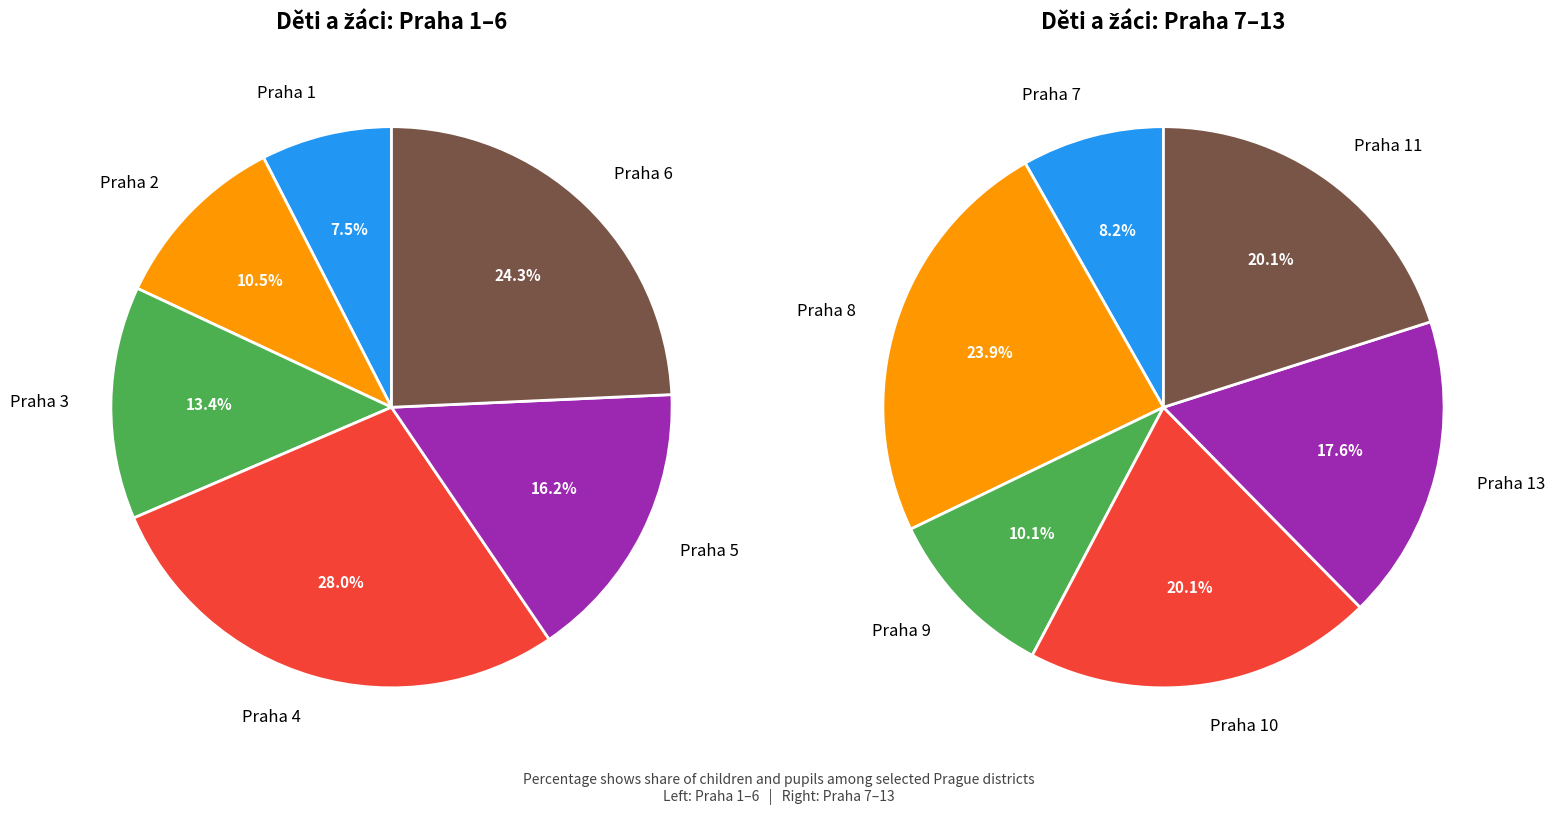

Which slice is the smallest?

Praha 1